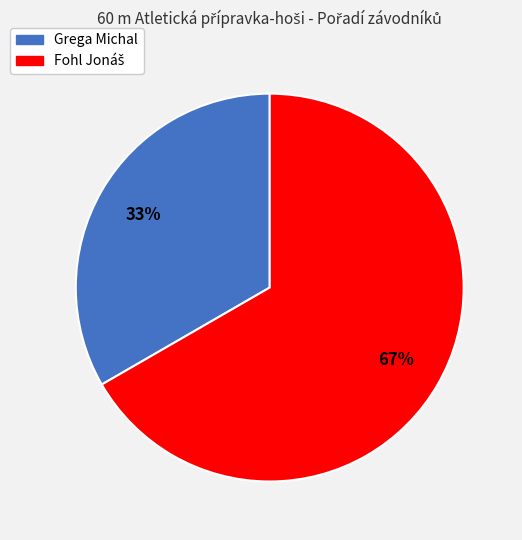

To the nearest percent, what portion does Grega Michal represent?

33%